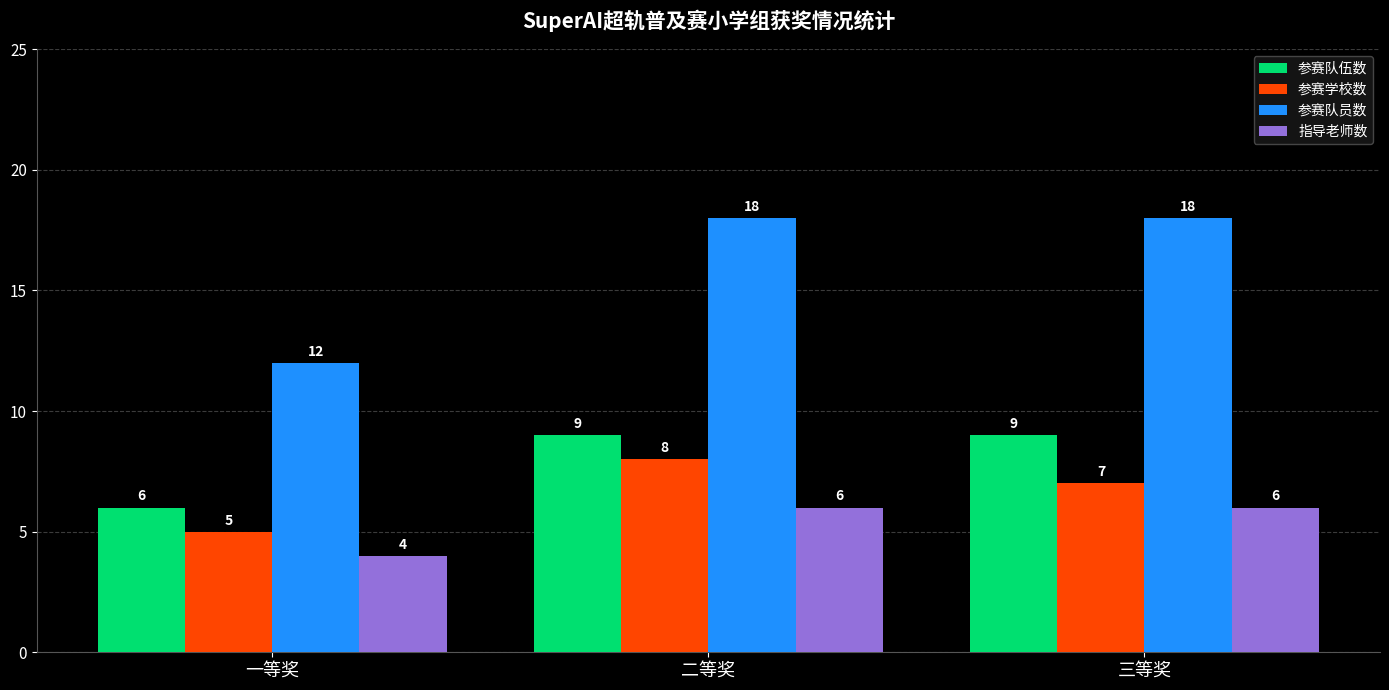

How many bars are there in each group?

4